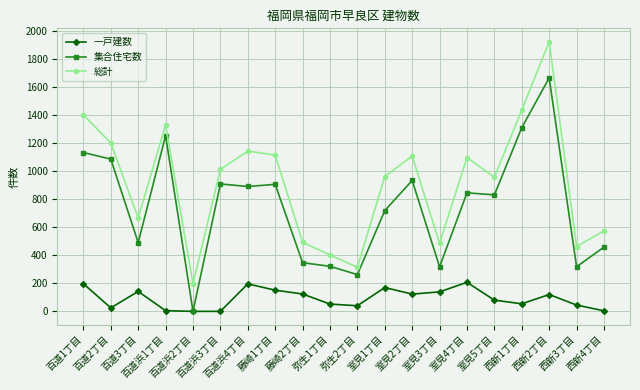

What is the sum of all 一戸建数 values?

1874